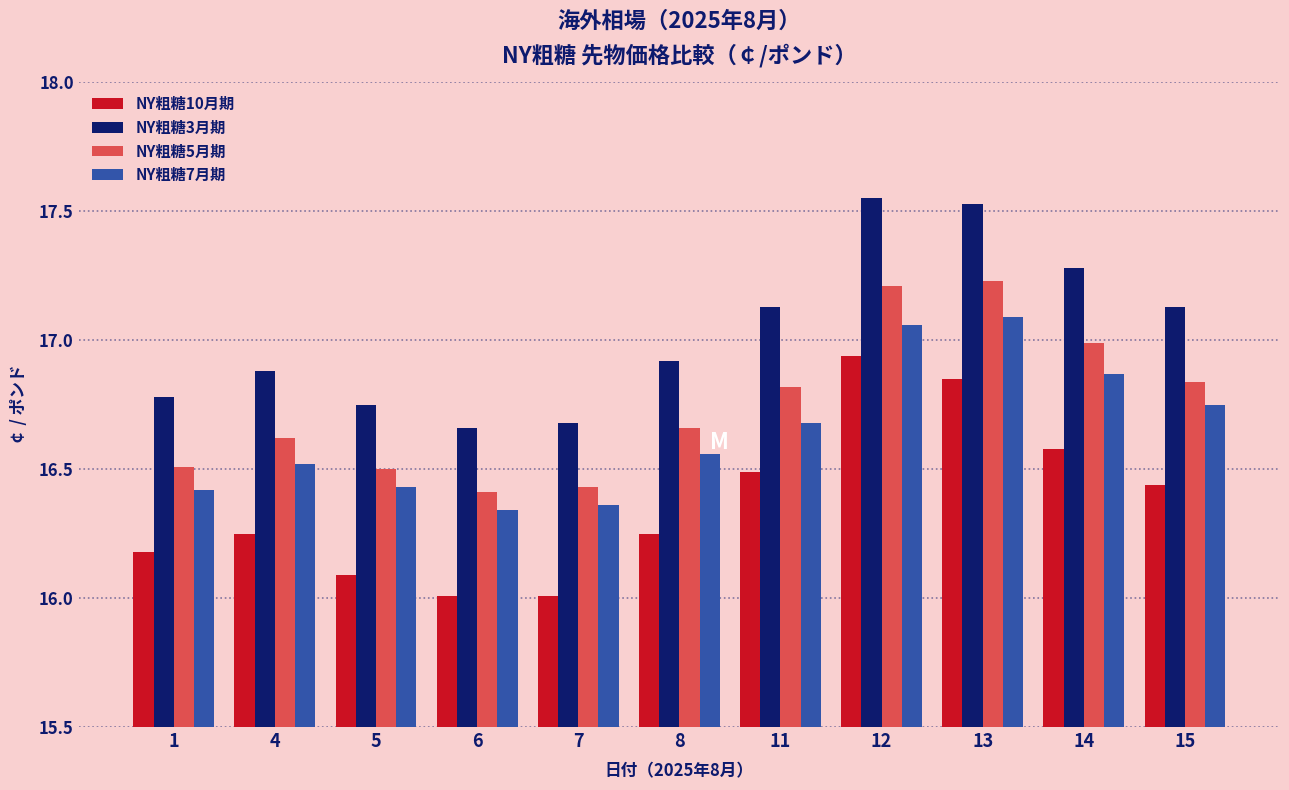

What is the smallest value displayed?

16.0